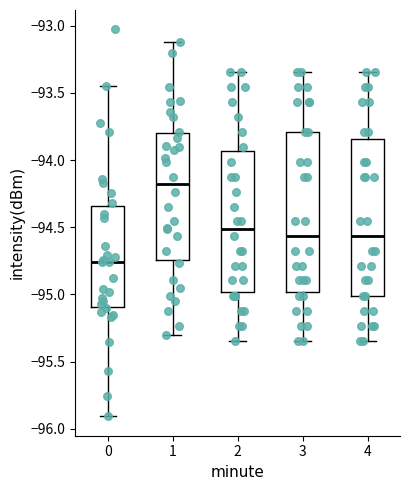

Where does the median line of the box at x = 2 sit on the y-axis? The values are not printed on the chart, so give them approximately, as read against the axis.

-94.50